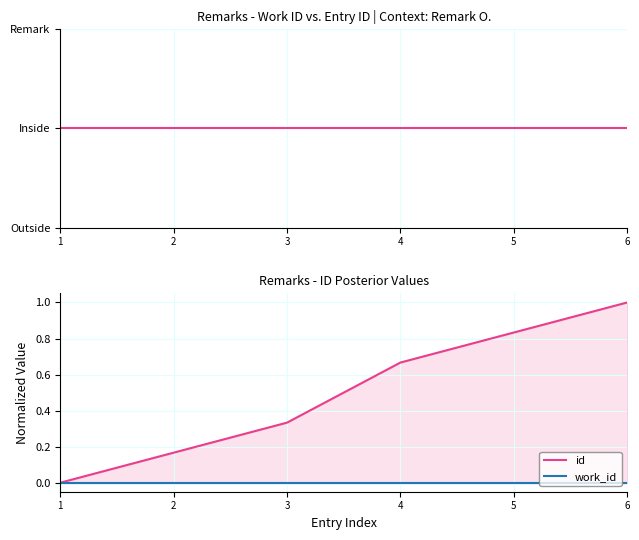

Reading left to right, transcribe all the data shown in this chart.

id: 1=0.0	2=0.2	3=0.3	4=0.7	5=0.8	6=1.0
work_id: 1=0.0	2=0.0	3=0.0	4=0.0	5=0.0	6=0.0